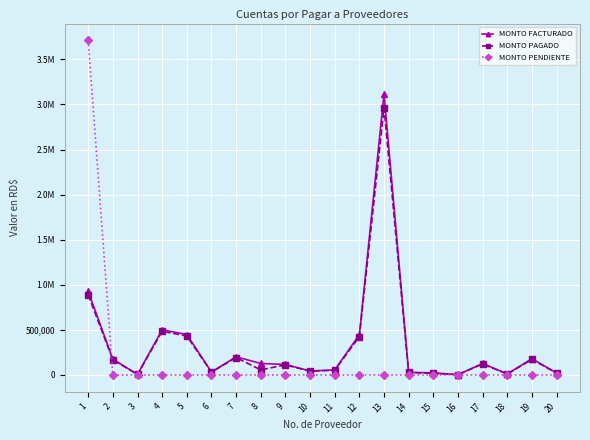

Where is the first local maximum for MONTO PAGADO?

4